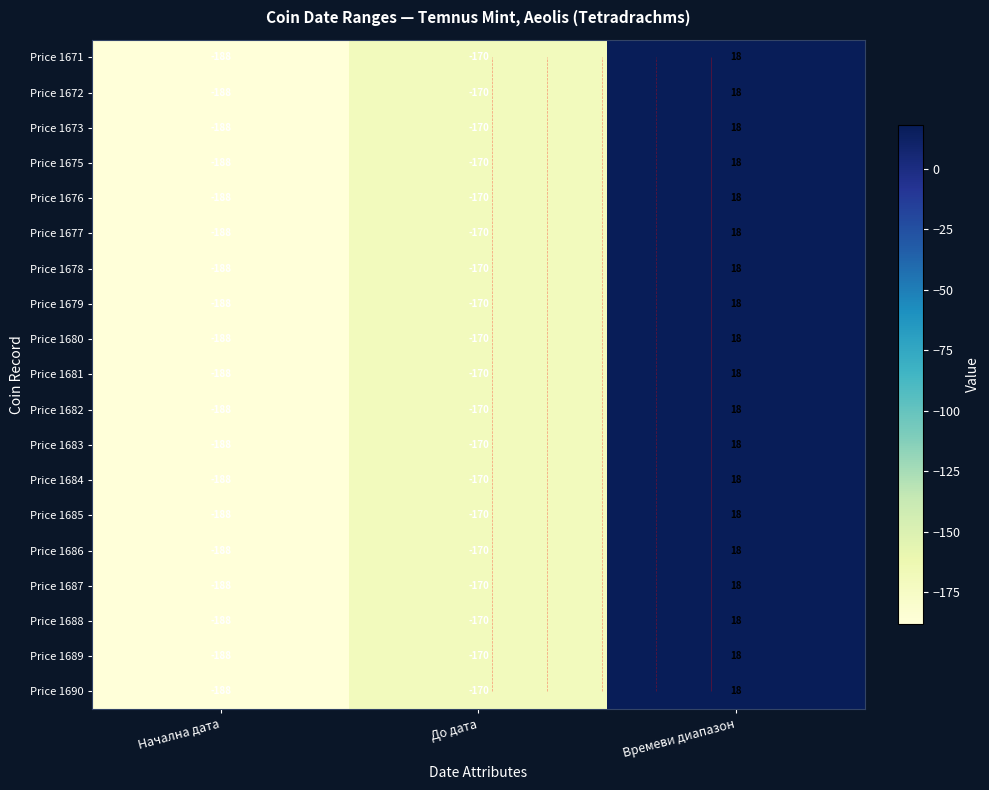

At which label is Price 1672 closest to -85?

До дата